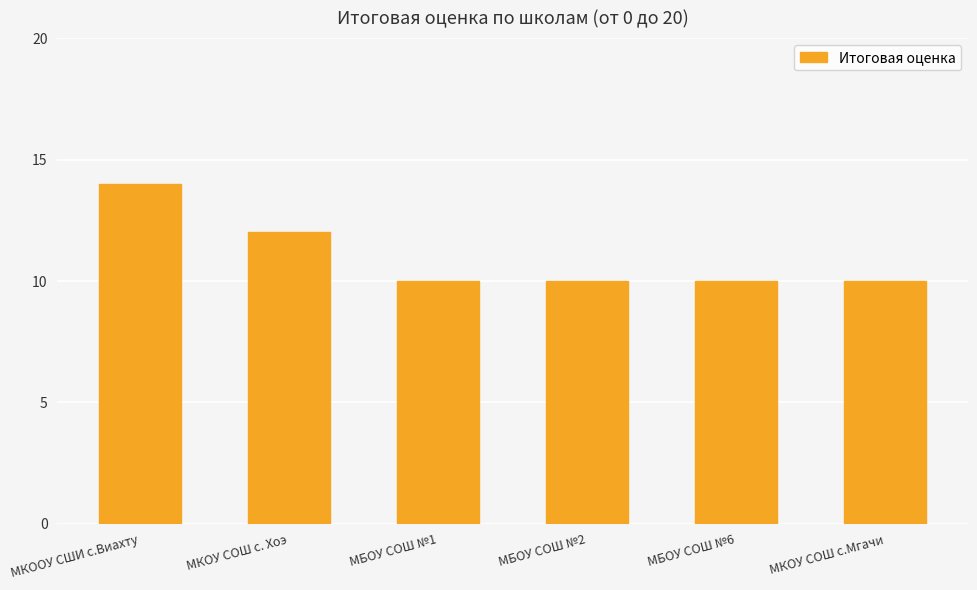

Reading left to right, list all the values displayed in this chart.

14	12	10	10	10	10